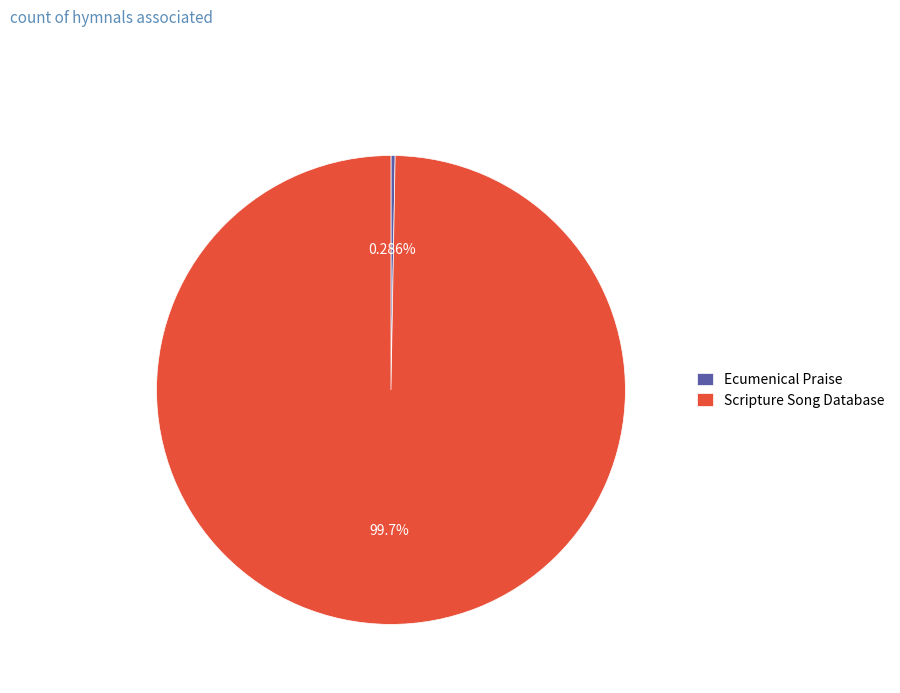

Combined, do Ecumenical Praise and Scripture Song Database account for over 50%?

Yes